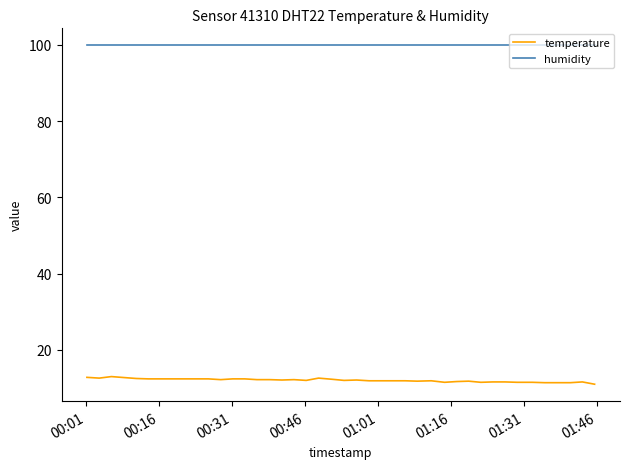

How many lines are shown in the chart?

2